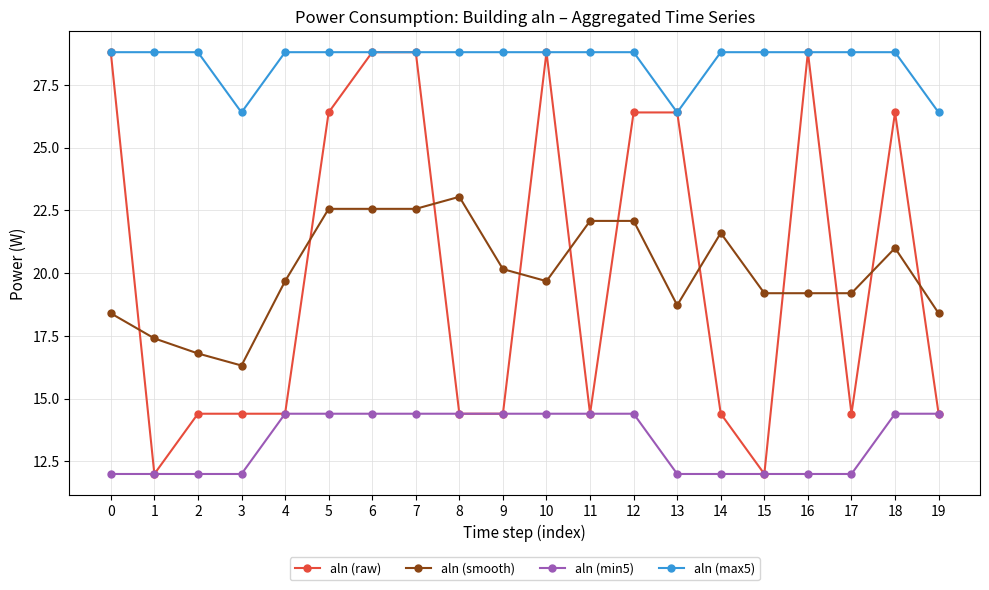

How many lines are shown in the chart?

4